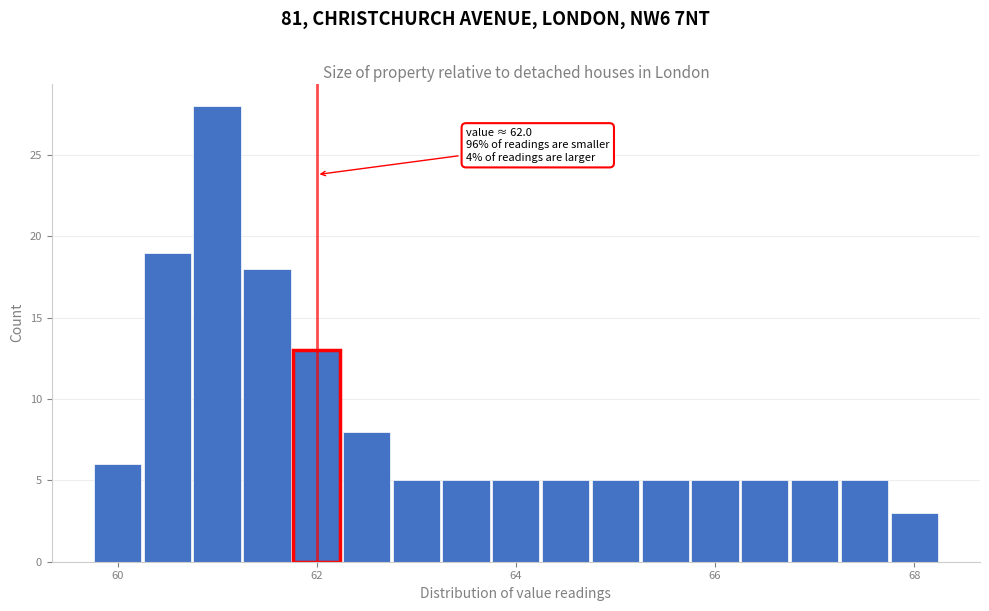

Read against the x-axis, roughly where is the centre of the tallest bar?

61.0